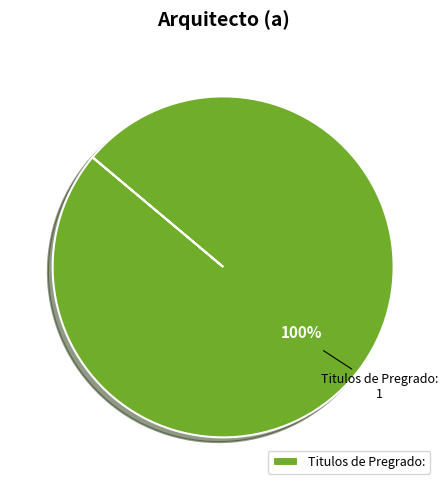

How many slices are in this pie chart?

1